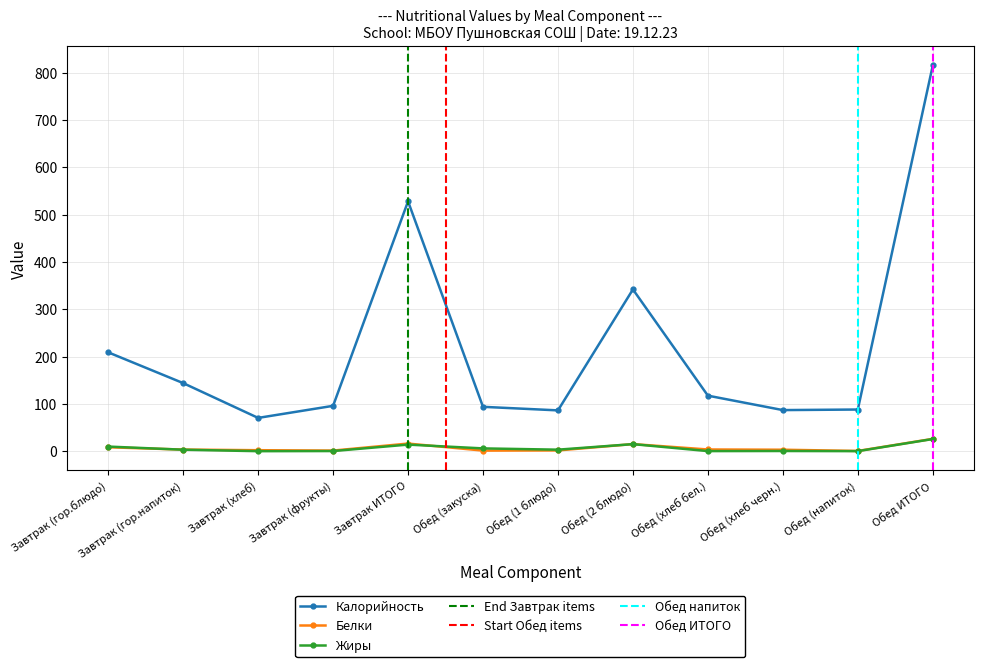

Reading left to right, extract all data points from this chart.

Калорийность: Завтрак (гор.блюдо)=209.0	Завтрак (гор.напиток)=144.0	Завтрак (хлеб)=70.5	Завтрак (фрукты)=96.0	Завтрак ИТОГО=527.9	Обед (закуска)=93.9	Обед (1 блюдо)=86.4	Обед (2 блюдо)=341.9	Обед (хлеб бел.)=117.5	Обед (хлеб черн.)=87.0	Обед (напиток)=88.2	Обед ИТОГО=814.9
Белки: Завтрак (гор.блюдо)=8.5	Завтрак (гор.напиток)=3.6	Завтрак (хлеб)=2.3	Завтрак (фрукты)=1.5	Завтрак ИТОГО=16.3	Обед (закуска)=1.4	Обед (1 блюдо)=1.8	Обед (2 блюдо)=15.2	Обед (хлеб бел.)=3.8	Обед (хлеб черн.)=3.3	Обед (напиток)=0.7	Обед ИТОГО=26.2
Жиры: Завтрак (гор.блюдо)=9.9	Завтрак (гор.напиток)=3.3	Завтрак (хлеб)=0.2	Завтрак (фрукты)=0.5	Завтрак ИТОГО=14.1	Обед (закуска)=6.1	Обед (1 блюдо)=3.4	Обед (2 блюдо)=15.1	Обед (хлеб бел.)=0.4	Обед (хлеб черн.)=0.6	Обед (напиток)=0.3	Обед ИТОГО=25.9